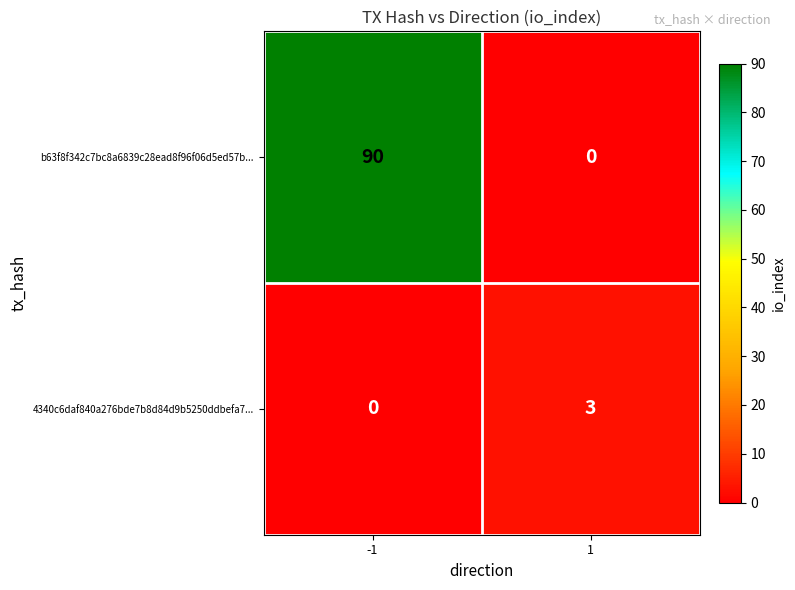

Read the b63f8f342c7bc8a6839c28ead8f96f06d5ed57b... value at -1, to the nearest 5.

90